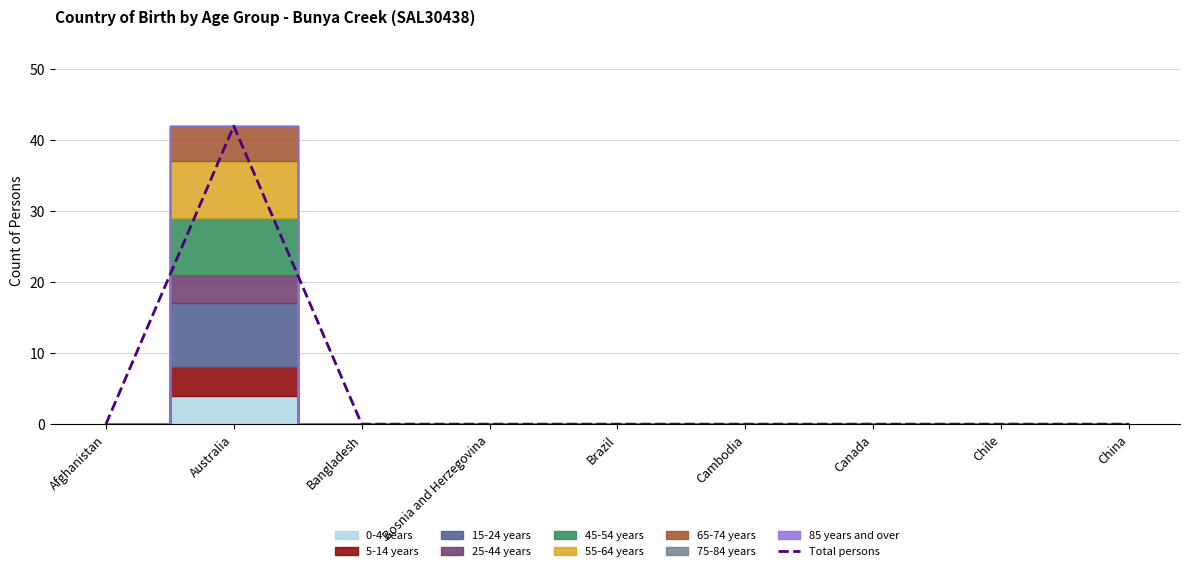

List the labels in order of value, largest first.

Australia, Afghanistan, Bangladesh, Bosnia and Herzegovina, Brazil, Cambodia, Canada, Chile, China